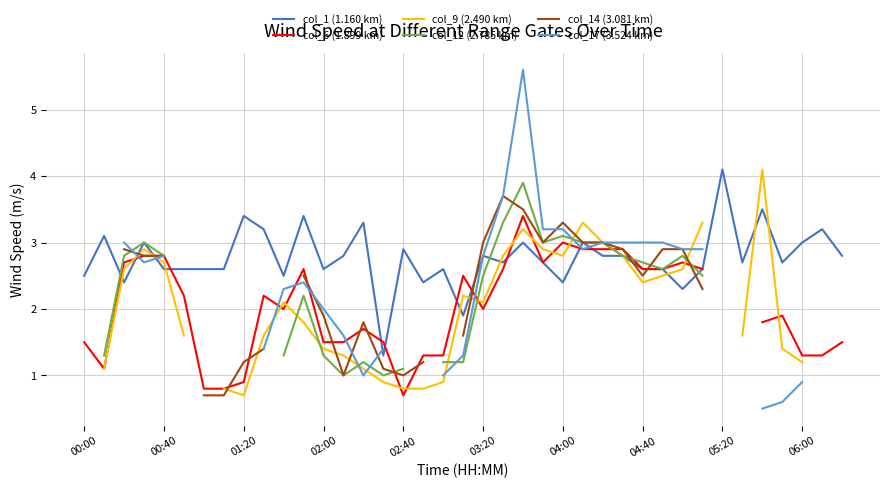

How many lines are shown in the chart?

6